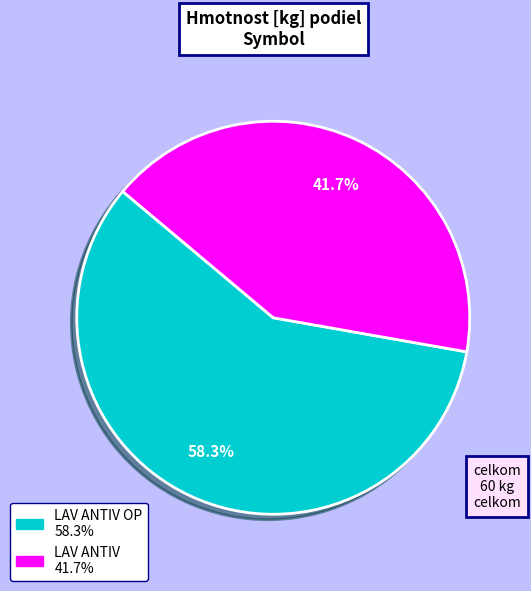

Is there any slice that represents more than half of the pie?

Yes